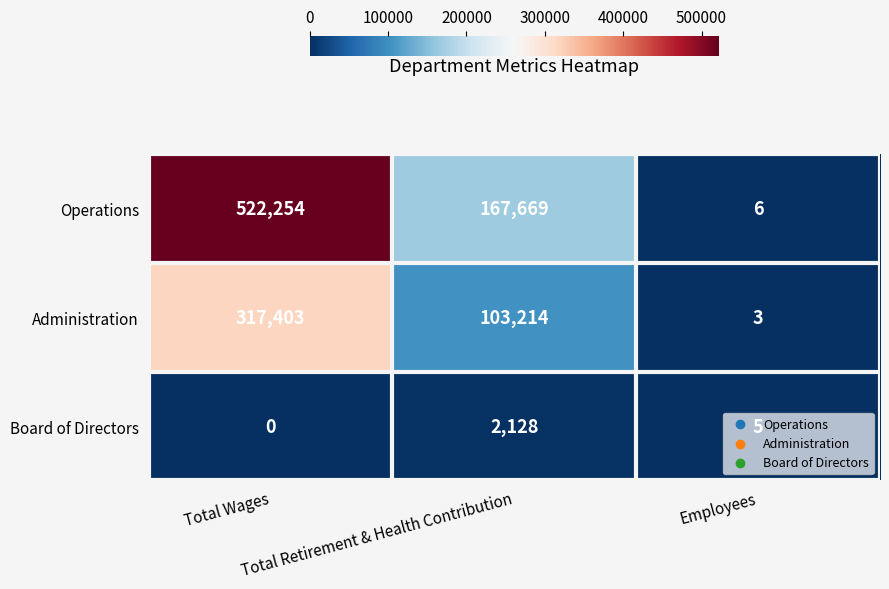

Which series has the largest range (max minus min)?

Operations